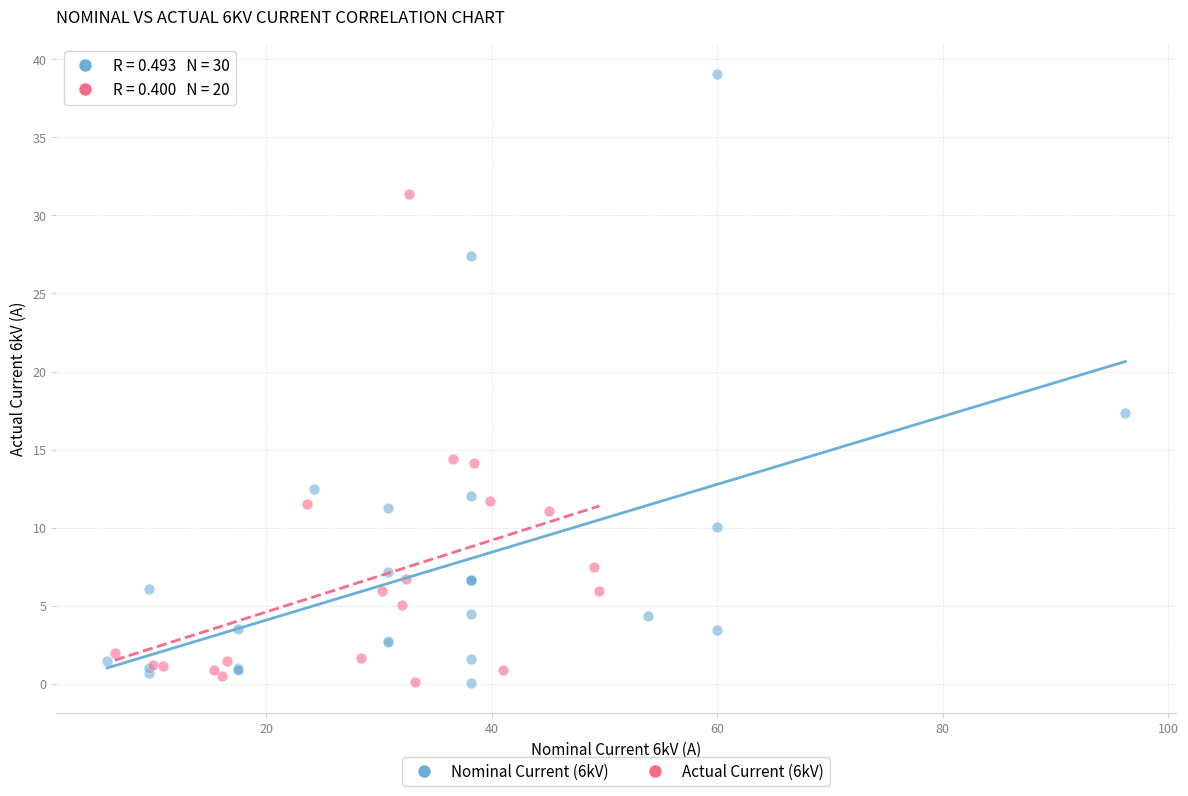

Which series has the widest spread of Y values?

Nominal Current (6kV)